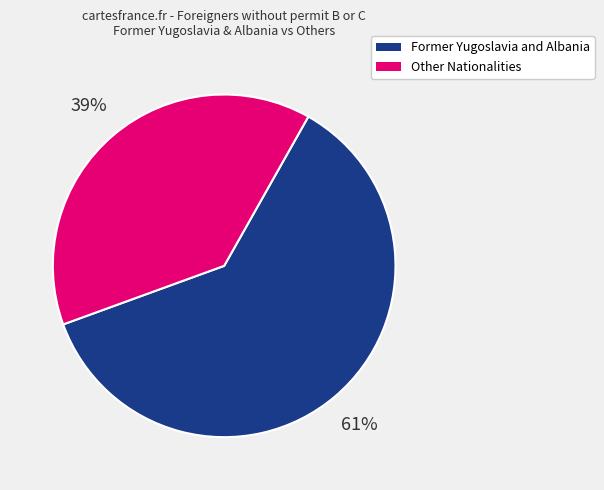

Is the sum of Other Nationalities and Former Yugoslavia and Albania greater than half?

Yes